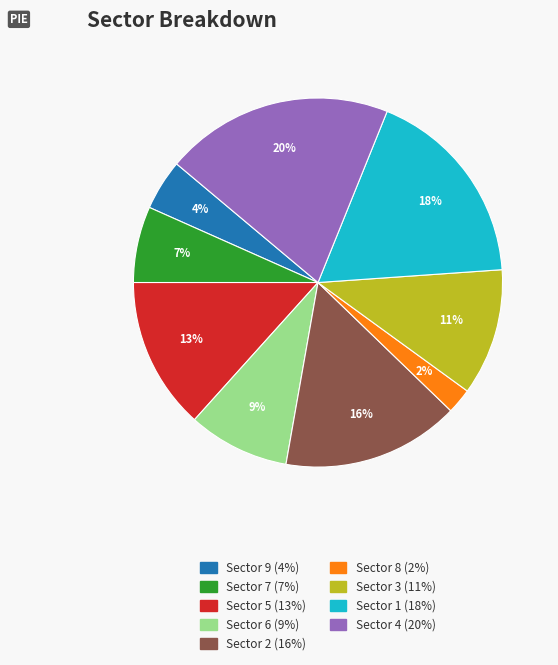

Is there a majority slice in this chart?

No